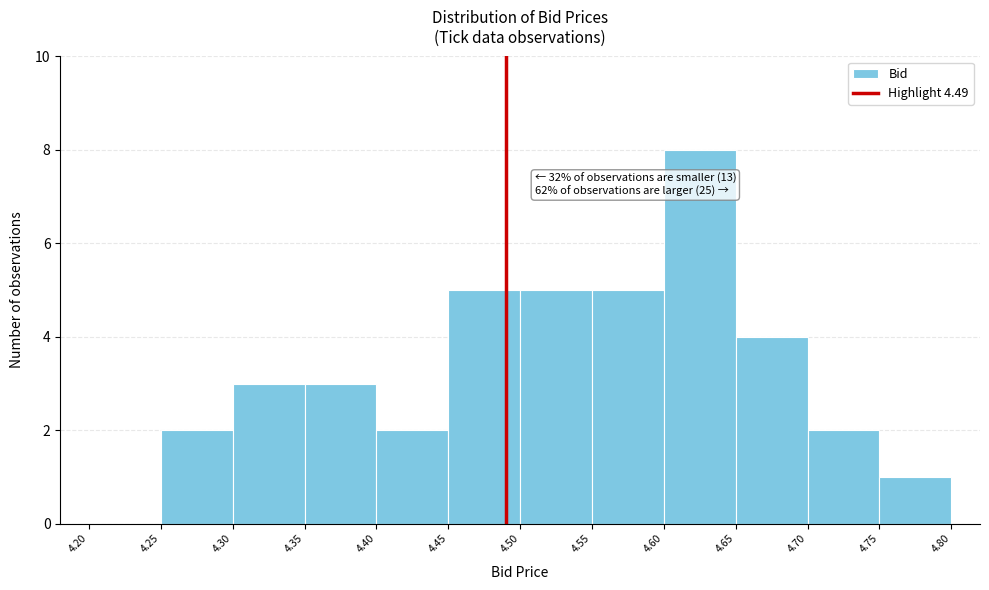

Which range on the x-axis has the tallest bar?

4.60 to 4.65